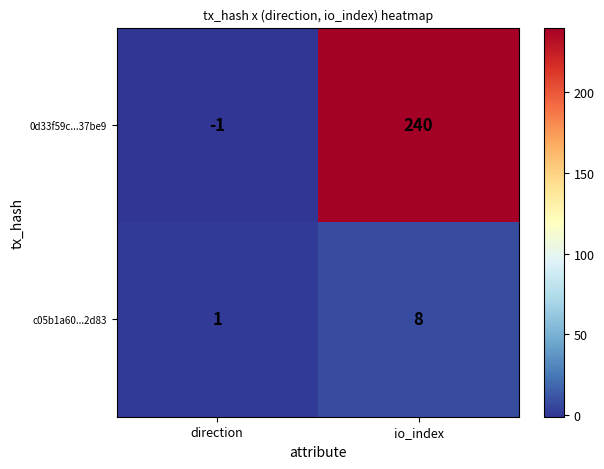

At which label is c05b1a60...2d83 closest to 4?

direction